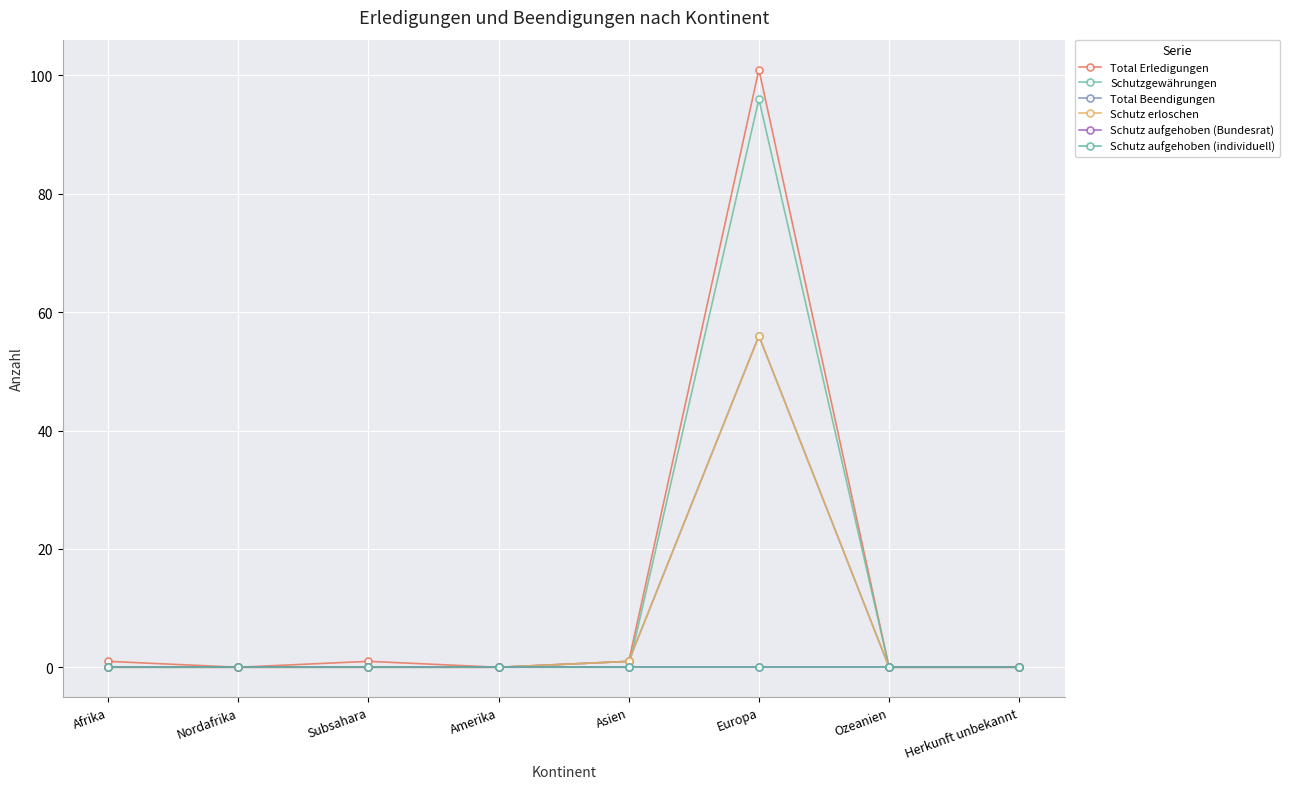

Is this an area chart (filled region under the line)?

No